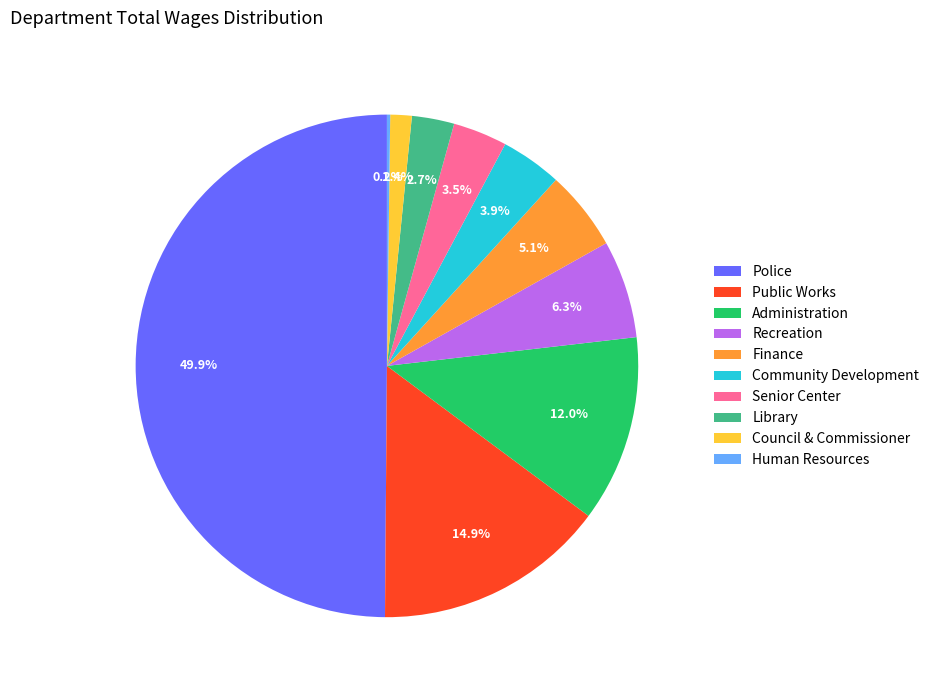

What percentage do Public Works and Council & Commissioner together represent?

16.3%